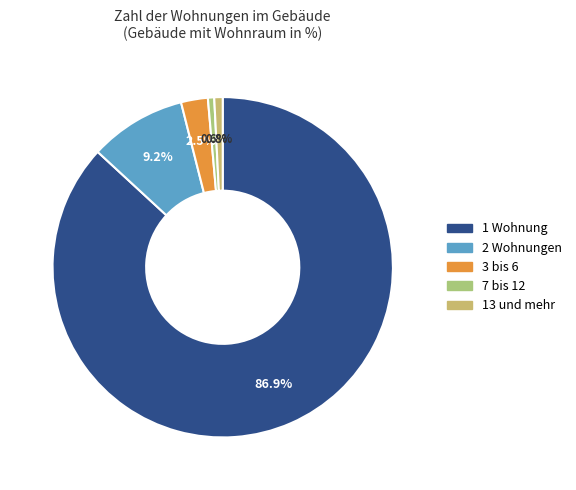

What is the change in value from 1 Wohnung to 13 und mehr?

-86.3